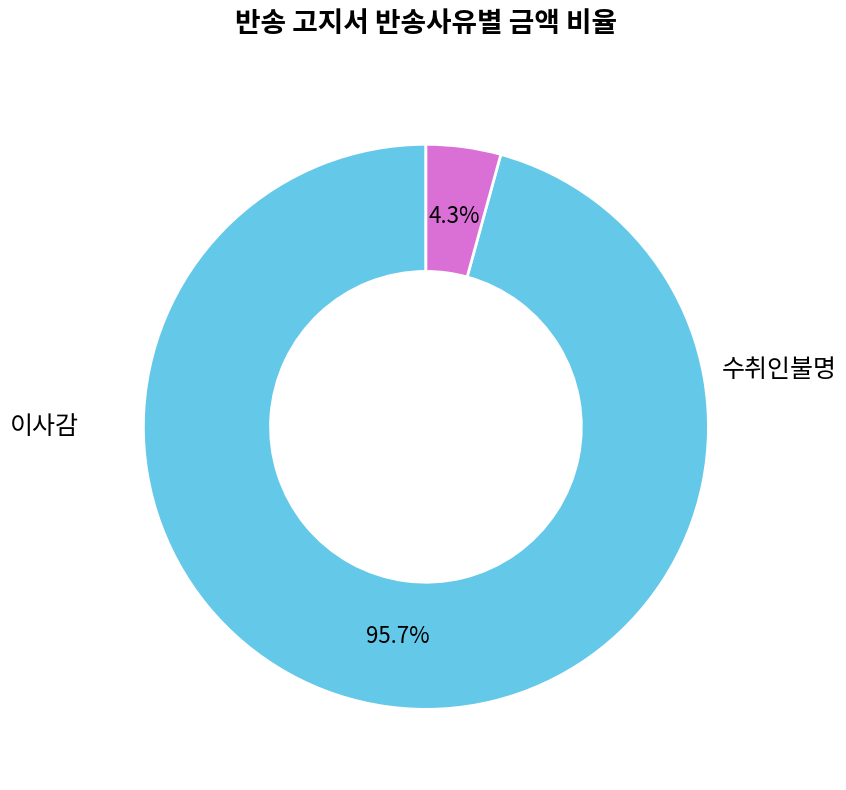

Is there a majority slice in this chart?

Yes